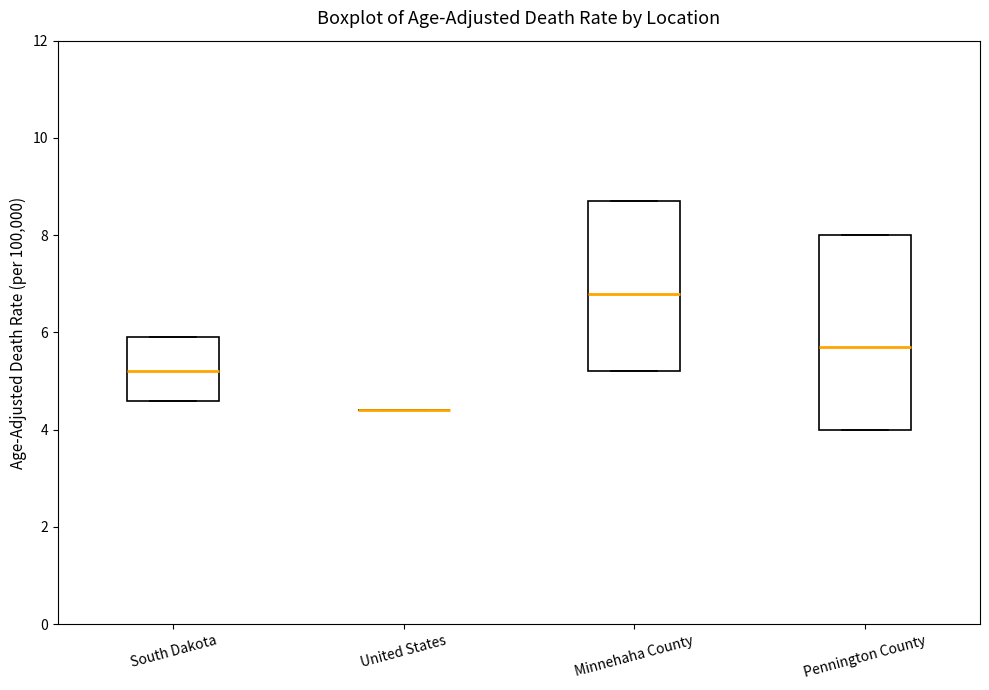

Reading left to right, read every box against the y-axis: the position of its median line, the range the box covers, and the ends of its whiskers. The values are not printed on the chart, so give them approximately, as read against the axis.

South Dakota: median 5.2, box 4.6 to 6.0, whiskers 4.6 to 6.0
United States: box collapsed to a line at 4.4, whiskers 4.4 to 4.4
Minnehaha County: median 6.8, box 5.2 to 8.8, whiskers 5.2 to 8.8
Pennington County: median 5.8, box 4.0 to 8.0, whiskers 4.0 to 8.0